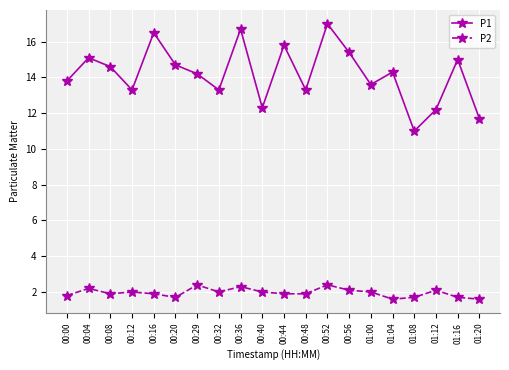

At how many categories does at least one series exceed 10?

20